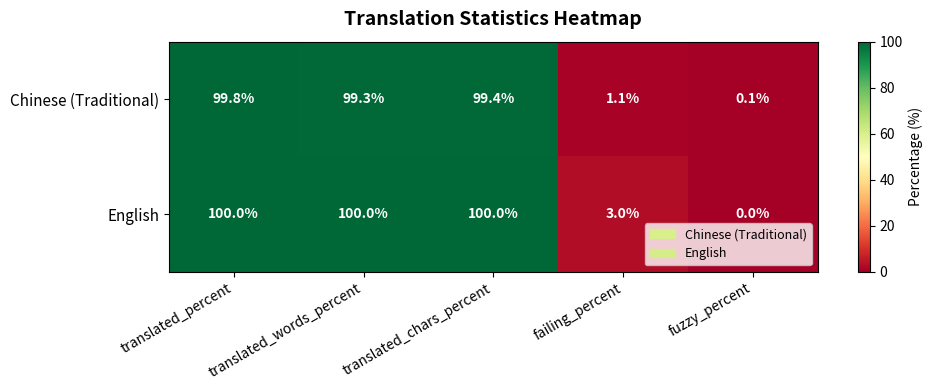

Rank the series by their average value, from highest to lowest.

English, Chinese (Traditional)